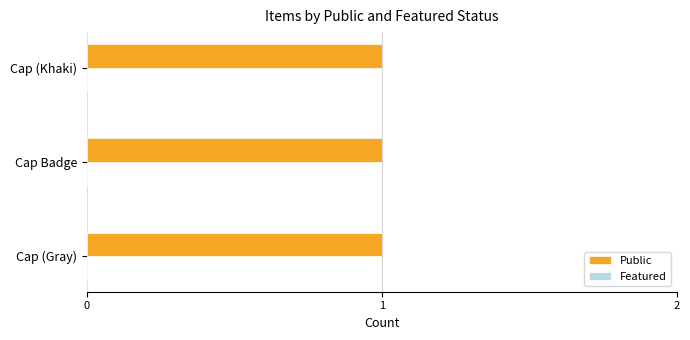

At which label is public closest to 1?

Cap (Khaki)